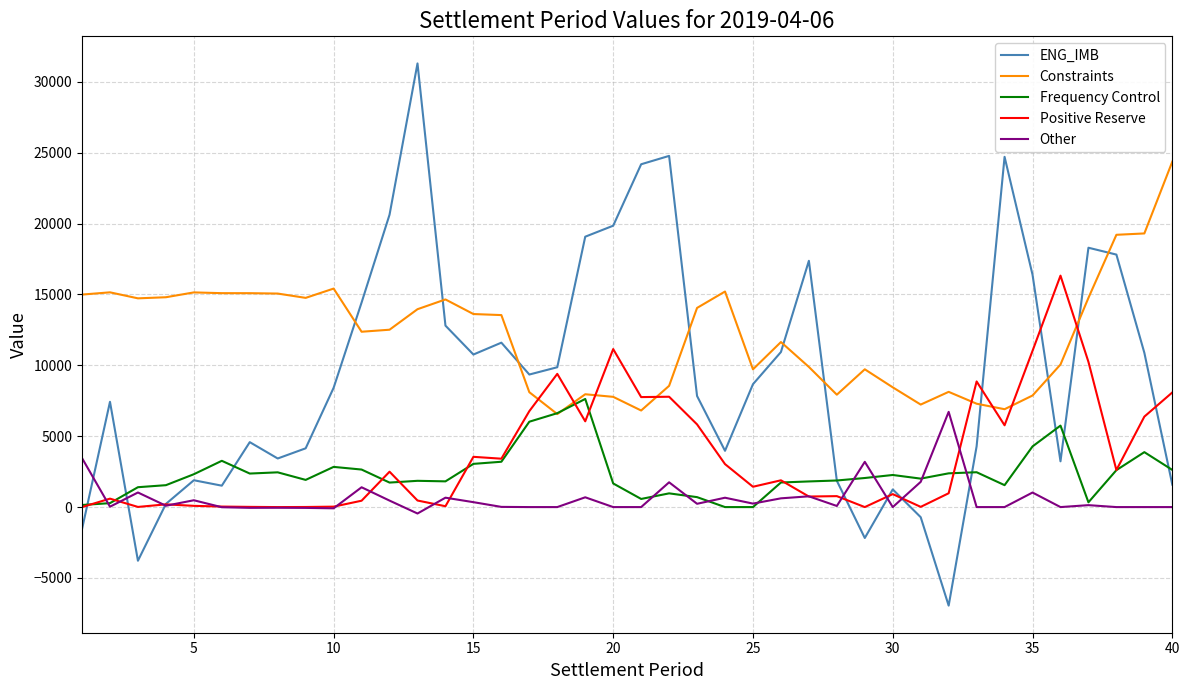

What is the maximum value for Other?

6716.2